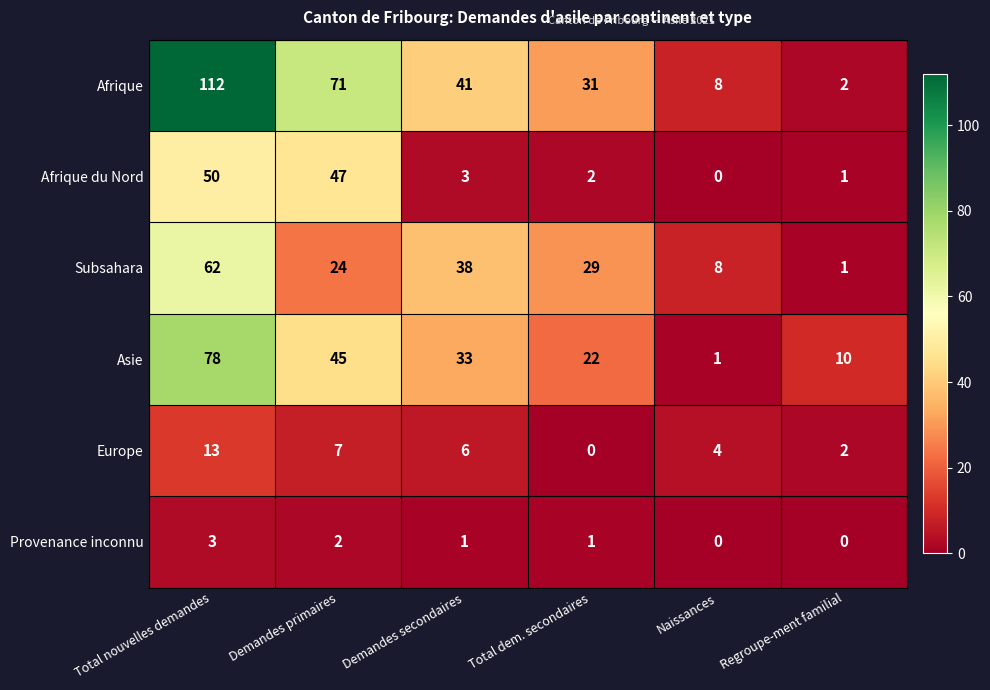

What is the total value across all series at Demandes primaires?

196